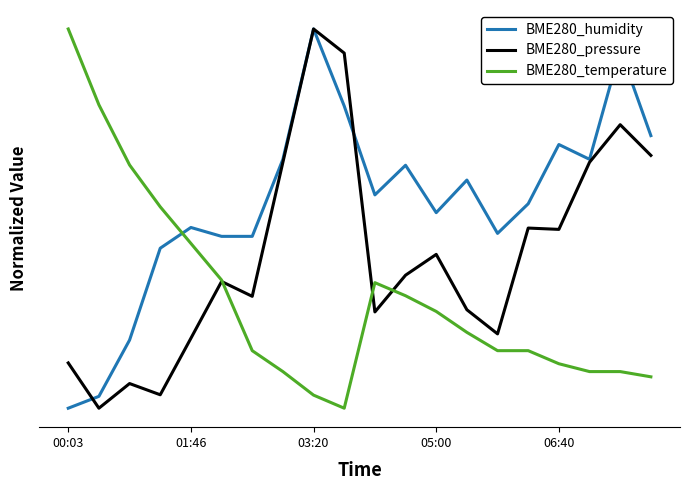

How many interior local peaks does the BME280_pressure series have?

6